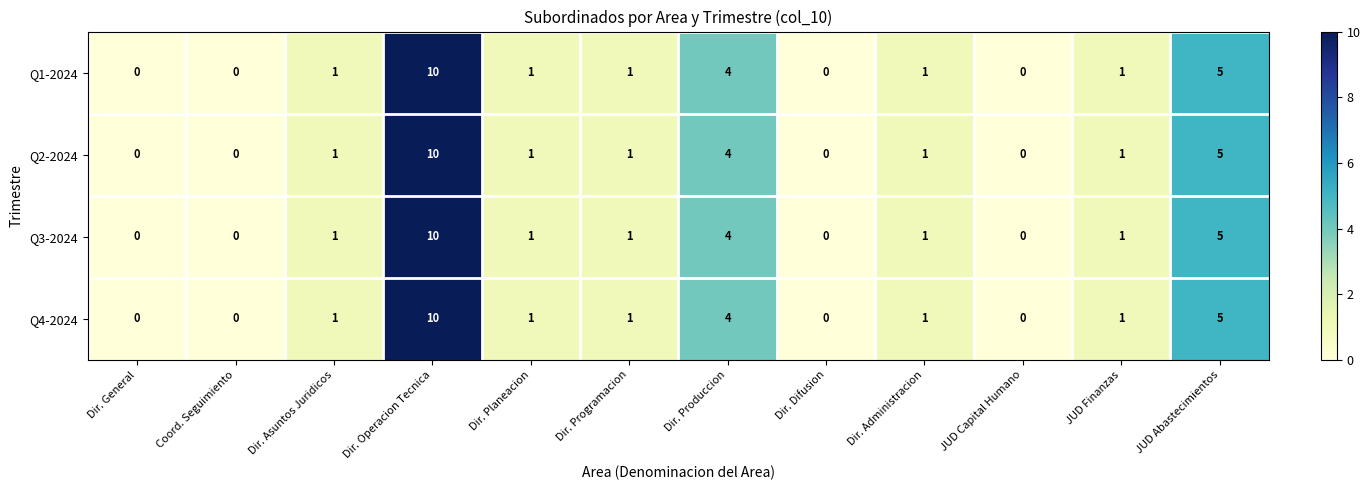

At which category is the sum across all series the highest?

Dir. Operacion Tecnica